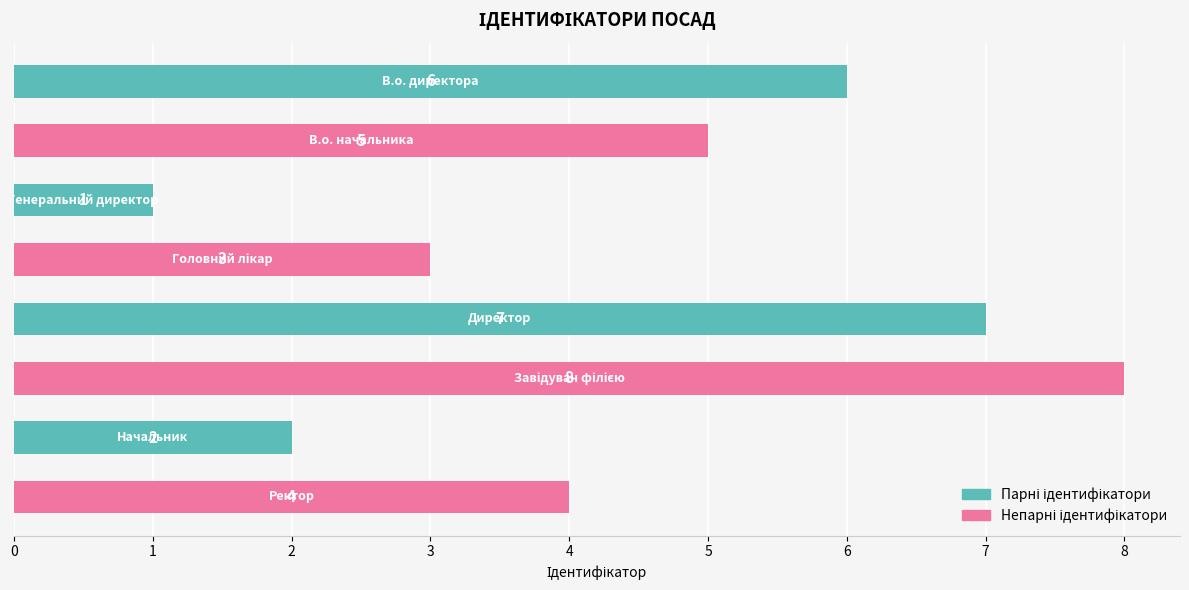

What is the difference between the second highest and minimum values?

6